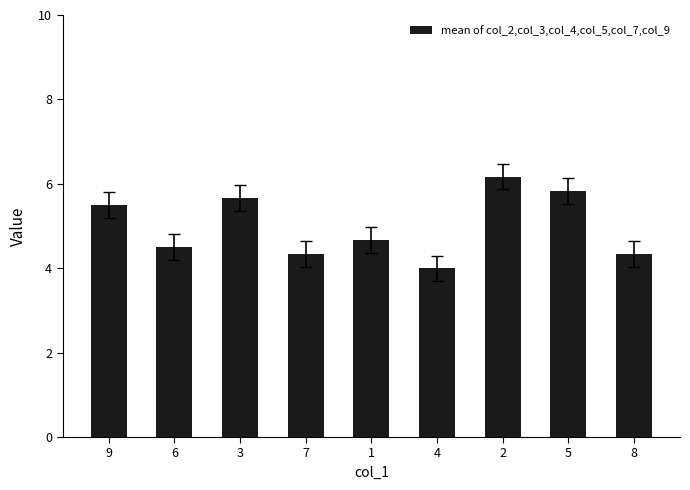

True or false: the data shows 9.5 at 5.

False